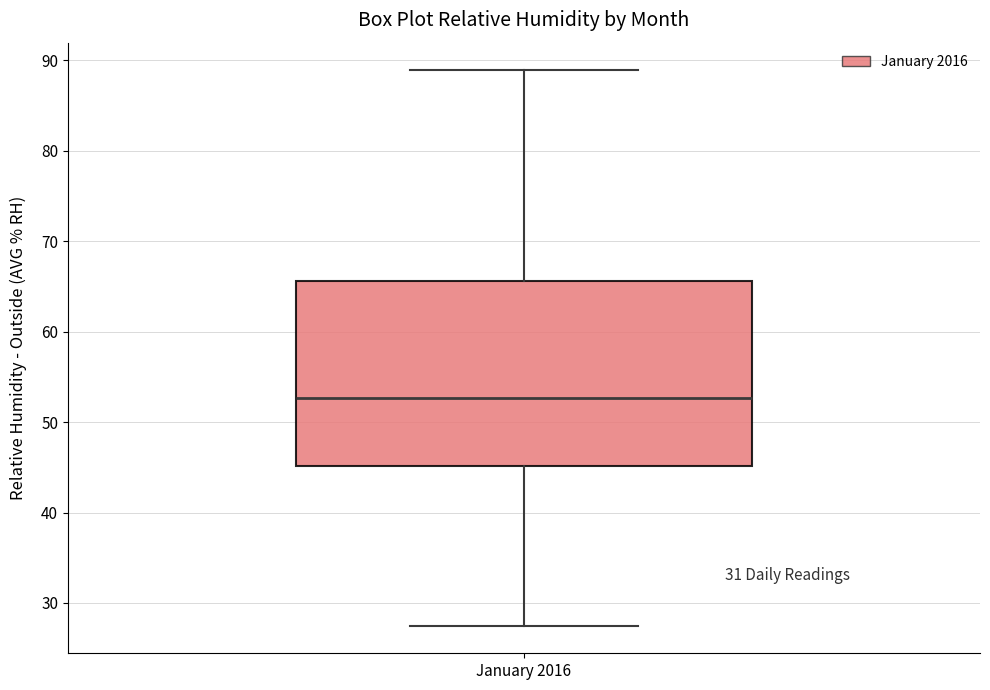

Transcribe this box plot: give where the median line is, the range the box spans, and where the two whiskers end, as read against the y-axis. The values are not printed on the chart, so give them approximately, as read against the axis.

median 53, box 45 to 66, whiskers 28 to 89